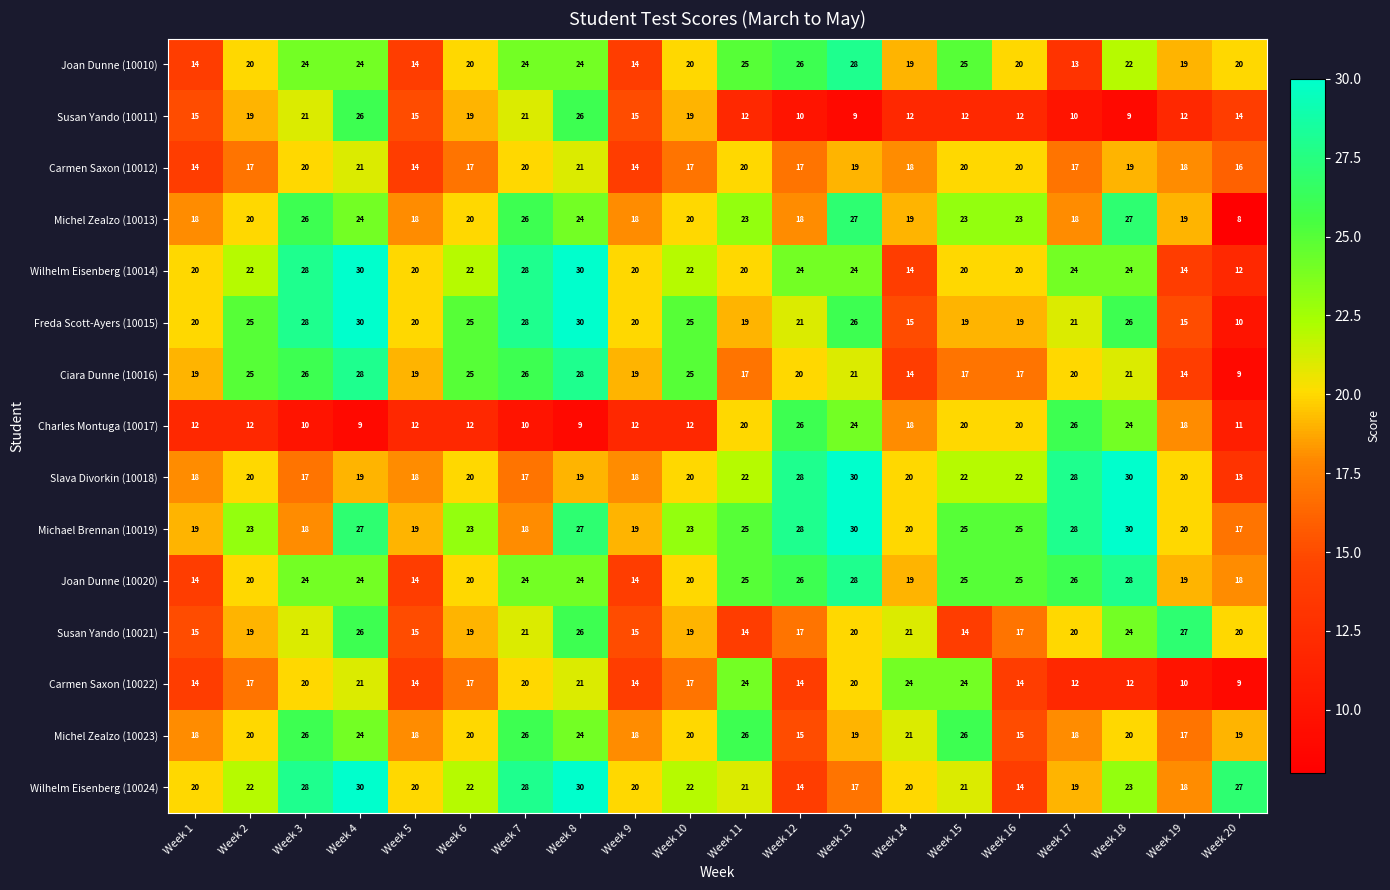

What is the maximum value shown in the chart?

30